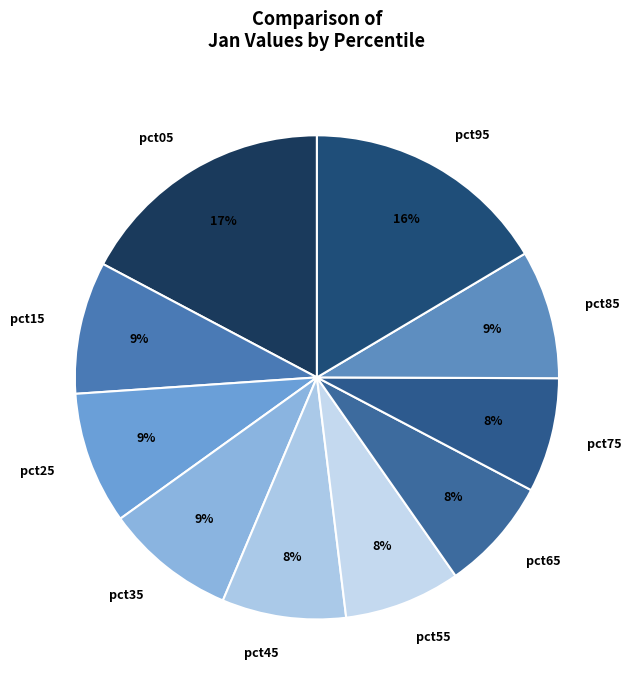

Is it true that pct25 is 9% of the pie?

True